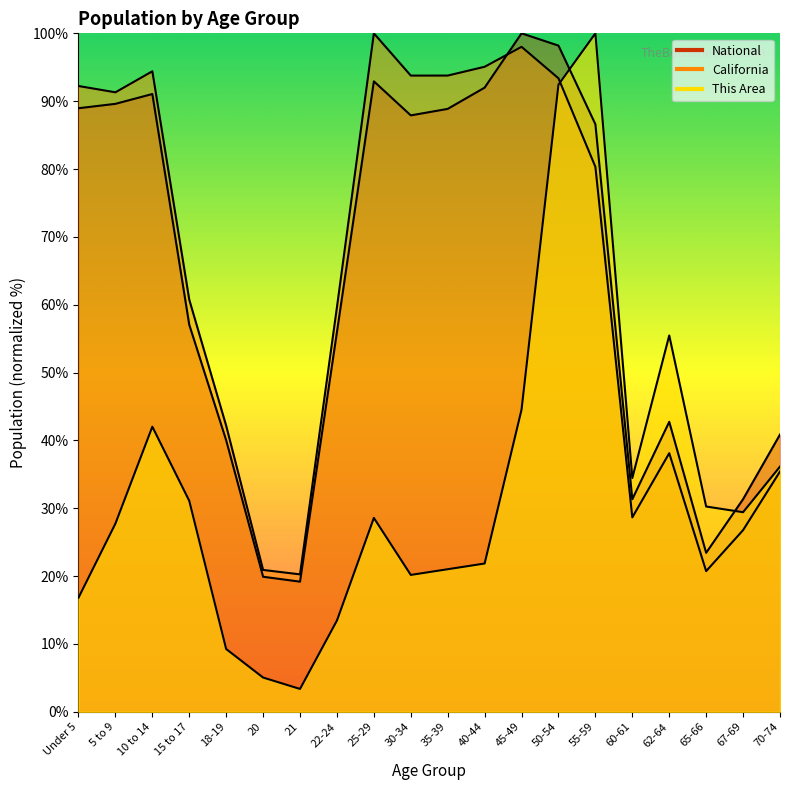

Which series changed the most between 45-49 and 62-64?

California